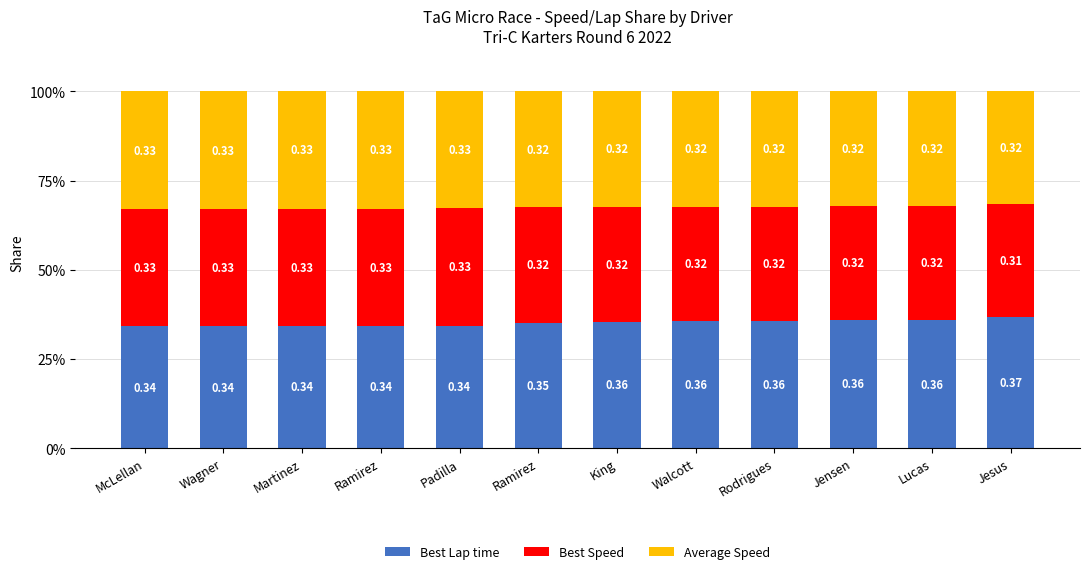

What is the lowest value of the Best Lap time series?

34.2